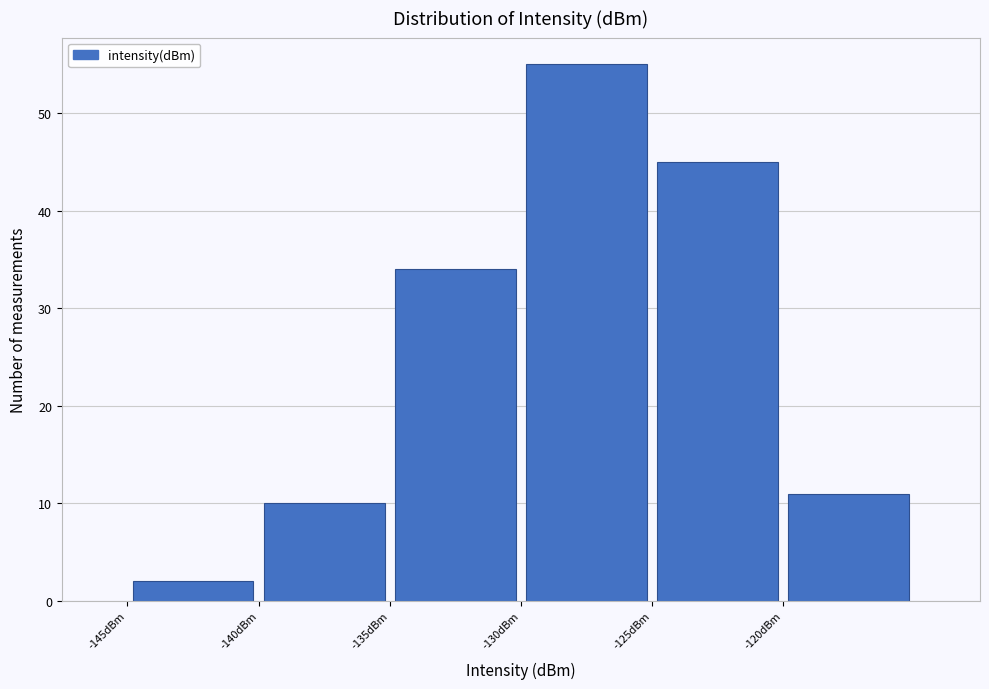

Over which range of the x-axis is the bar tallest?

-130 to -125